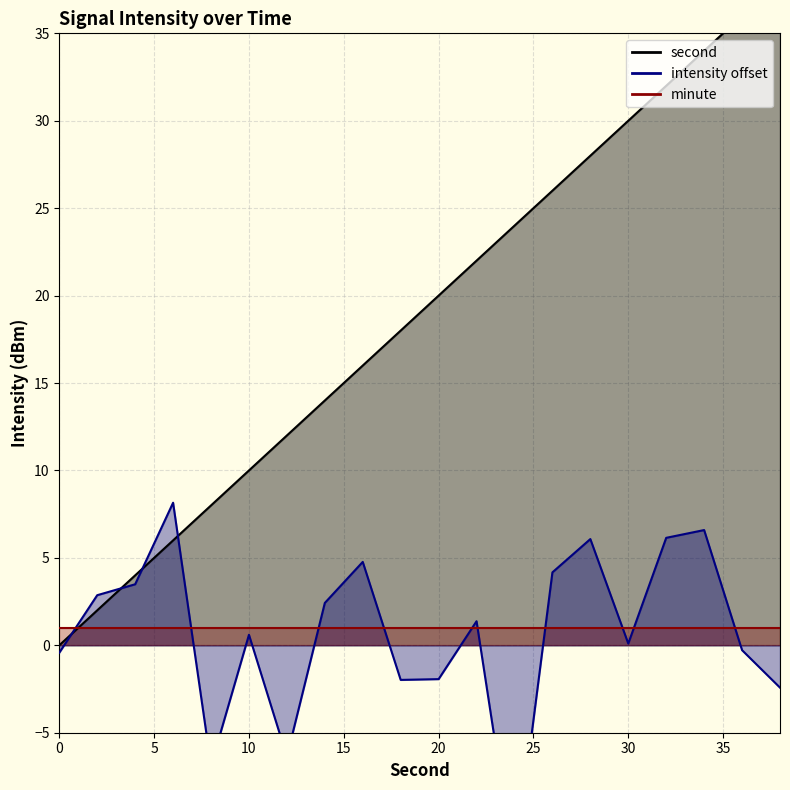

At which category is the sum across all series the highest?

34